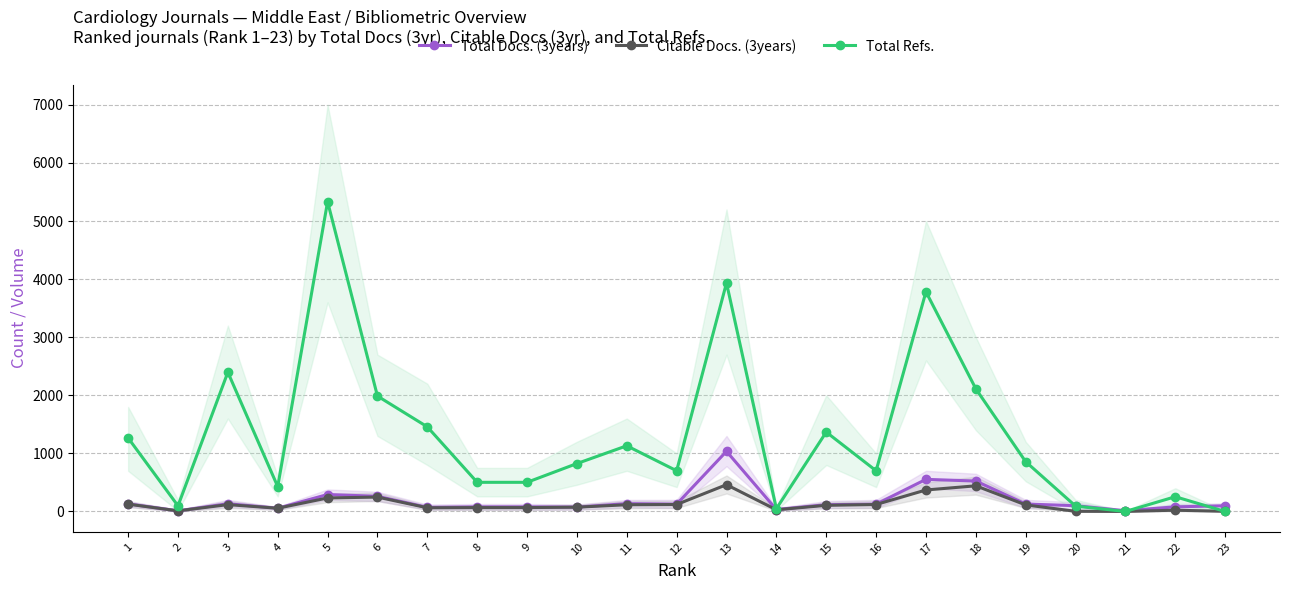

Is it true that Total Refs. equals 1457 at 7?

True